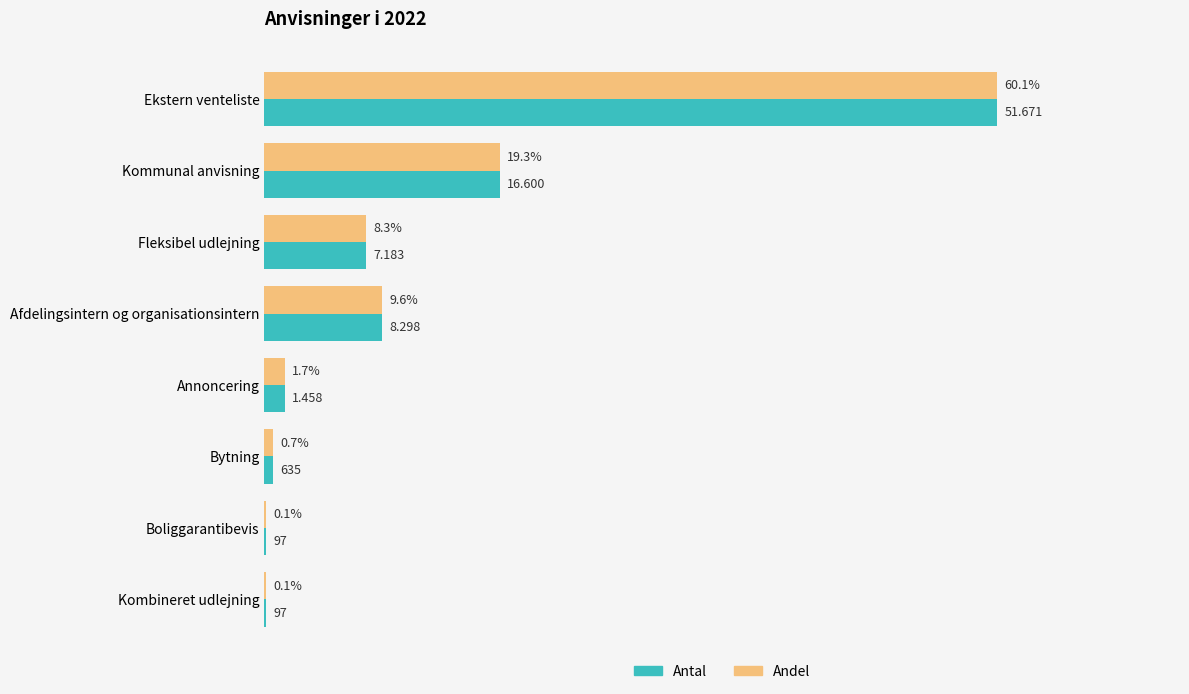

Does the chart contain stacked bars?

No